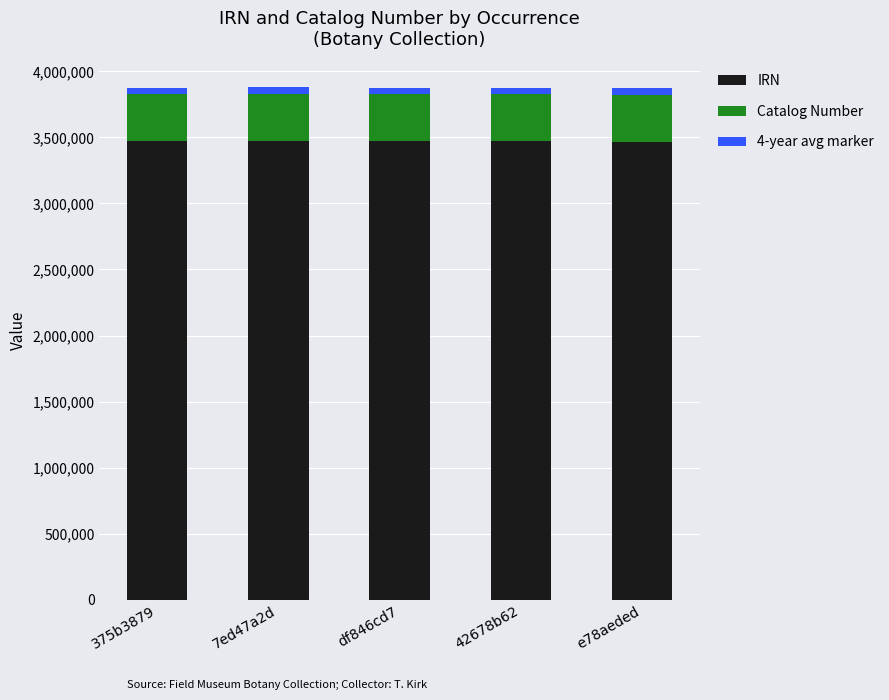

What is the highest value of the IRN series?

3475193